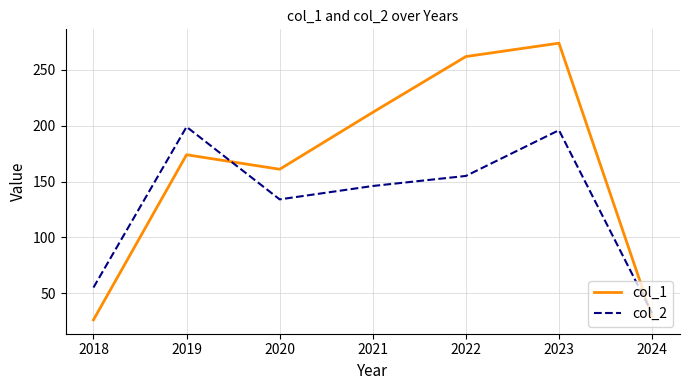

The col_1 series shows 262 at 2022. True or false?

True